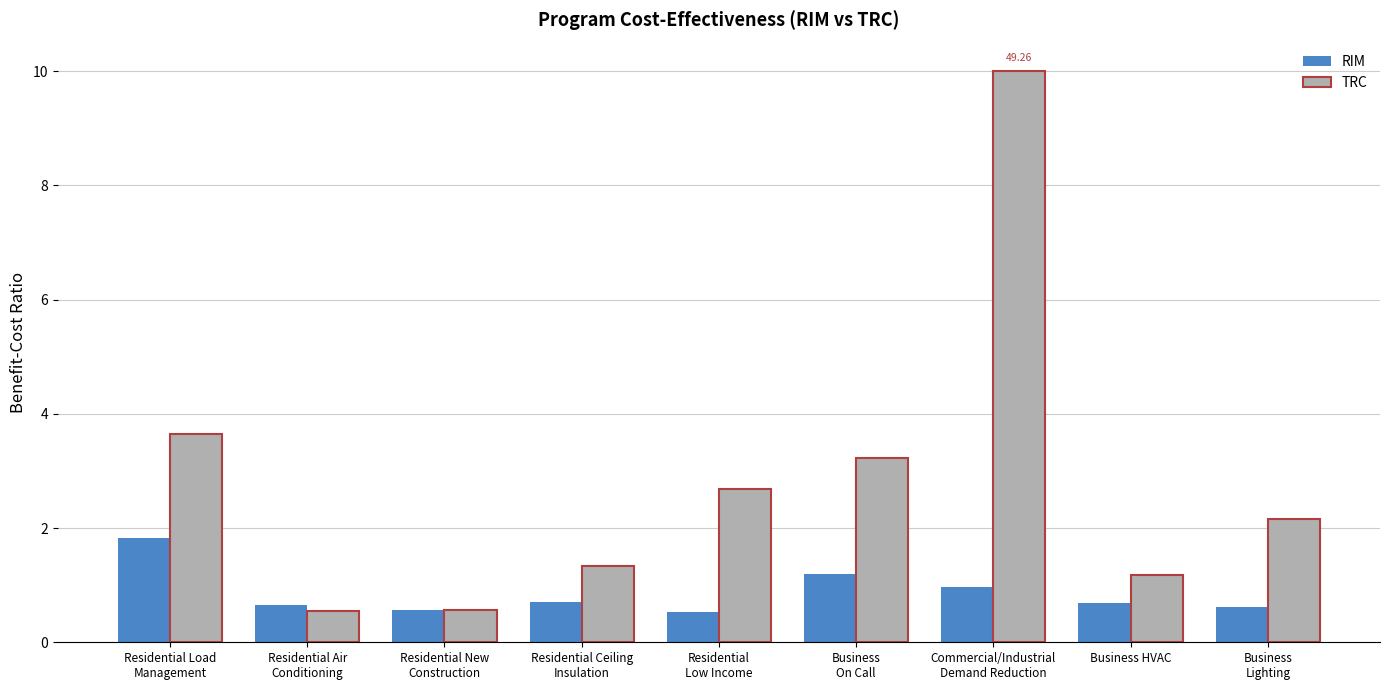

Are the bars grouped side by side (vs. stacked)?

Yes